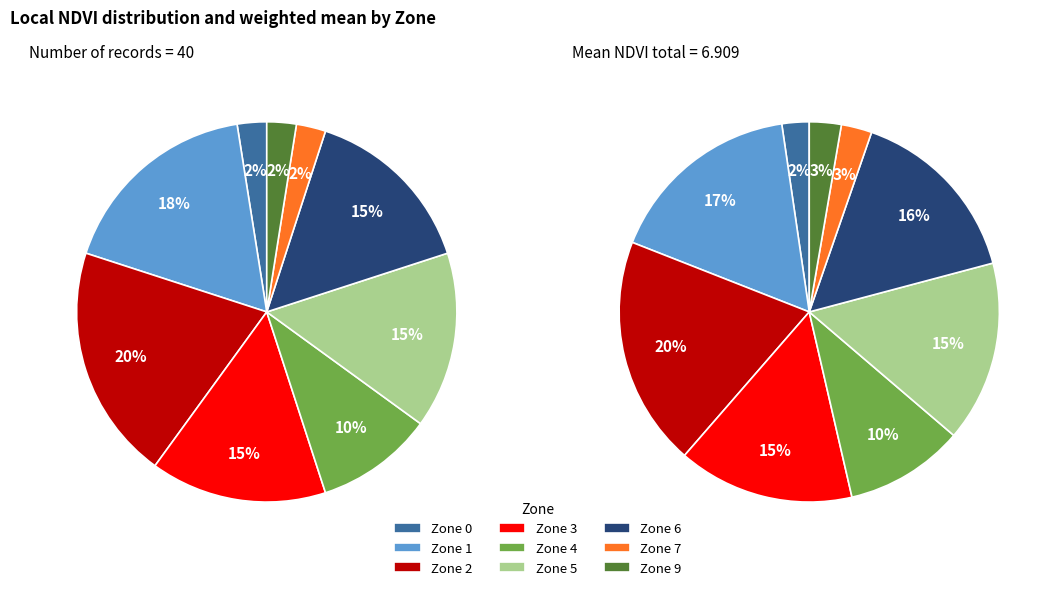

True or false: Zone 3 accounts for 15% of the total.

True